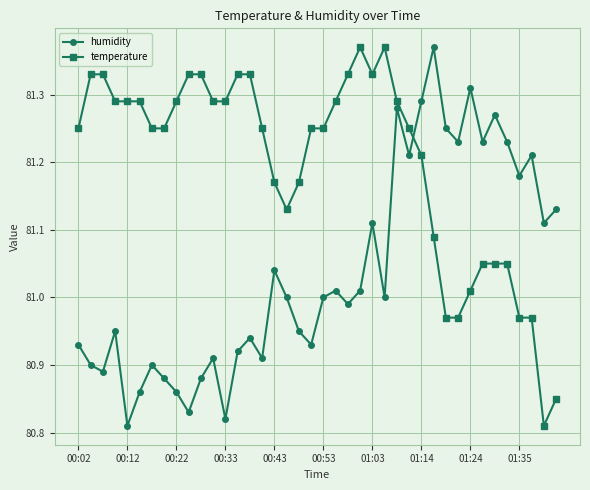

List the series in order of their overall mean, highest first.

temperature, humidity